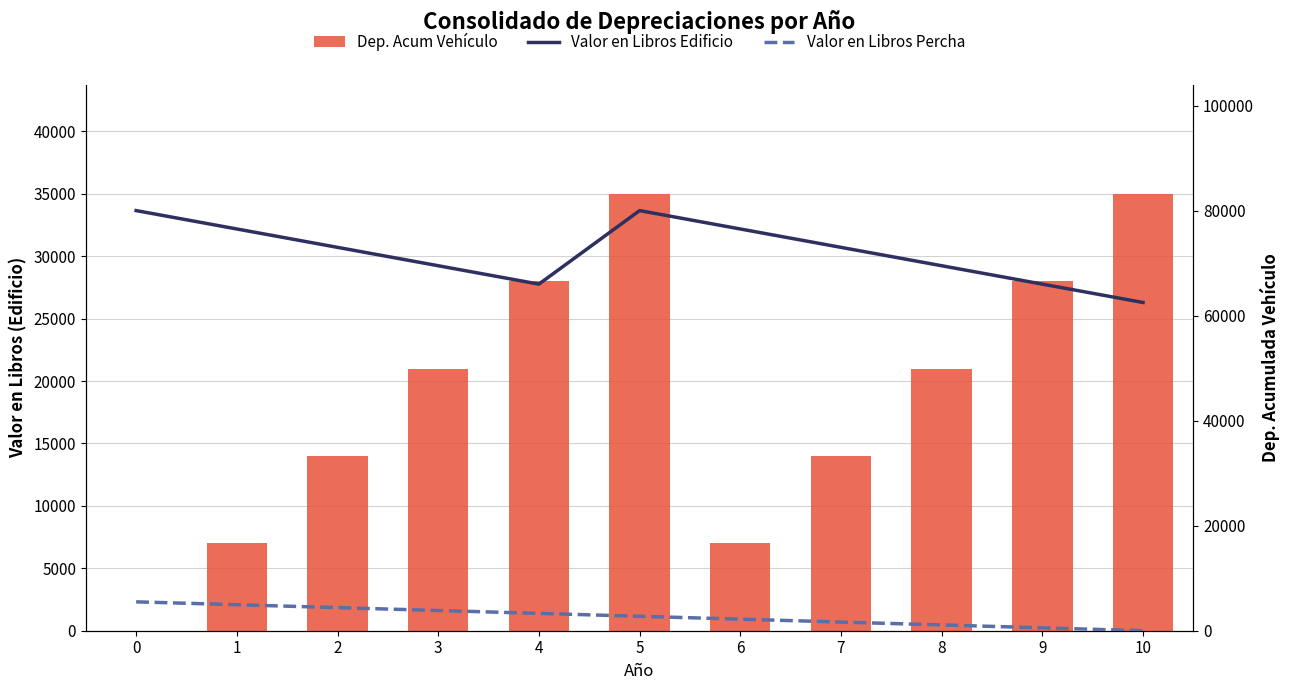

Which series has the largest total across all categories?

Valor en Libros Edificio